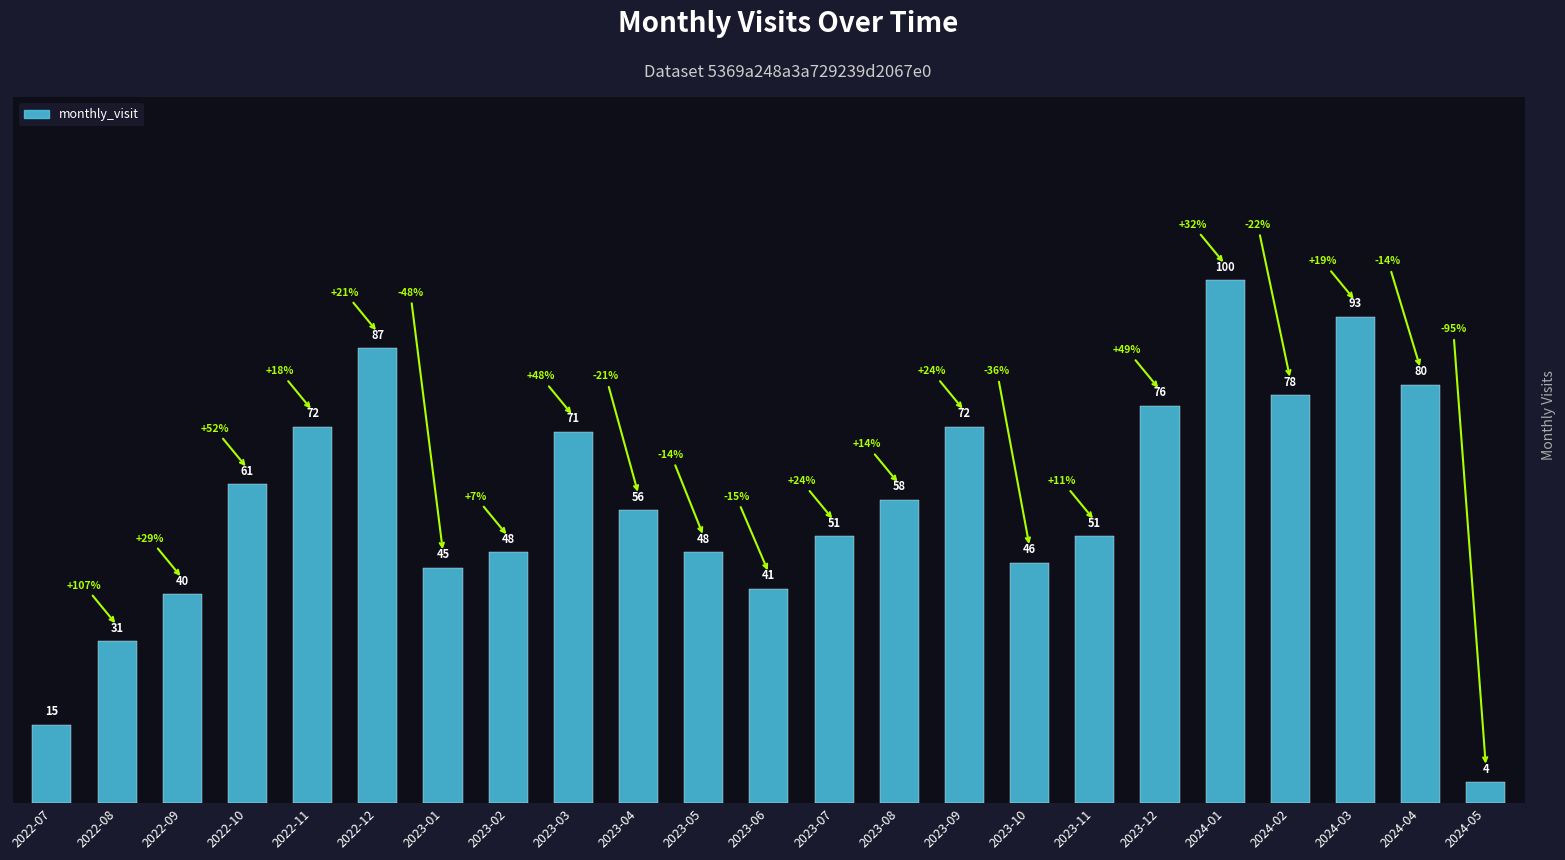

At which label does the data first exceed 56?

2022-10